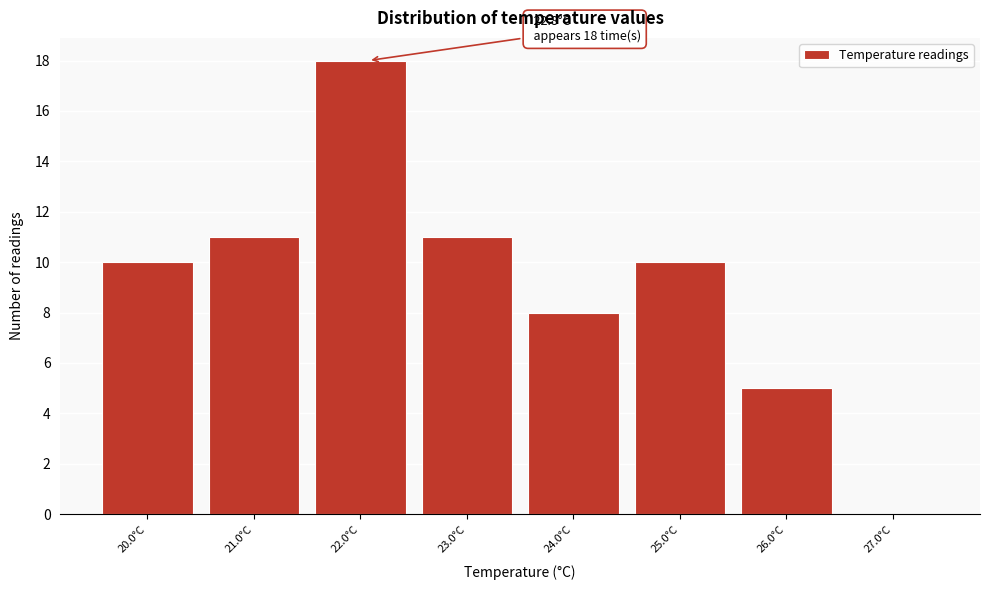

Reading left to right, list all the values displayed in this chart.

20.0°C=10	21.0°C=11	22.0°C=18	23.0°C=11	24.0°C=8	25.0°C=10	26.0°C=5	27.0°C=0